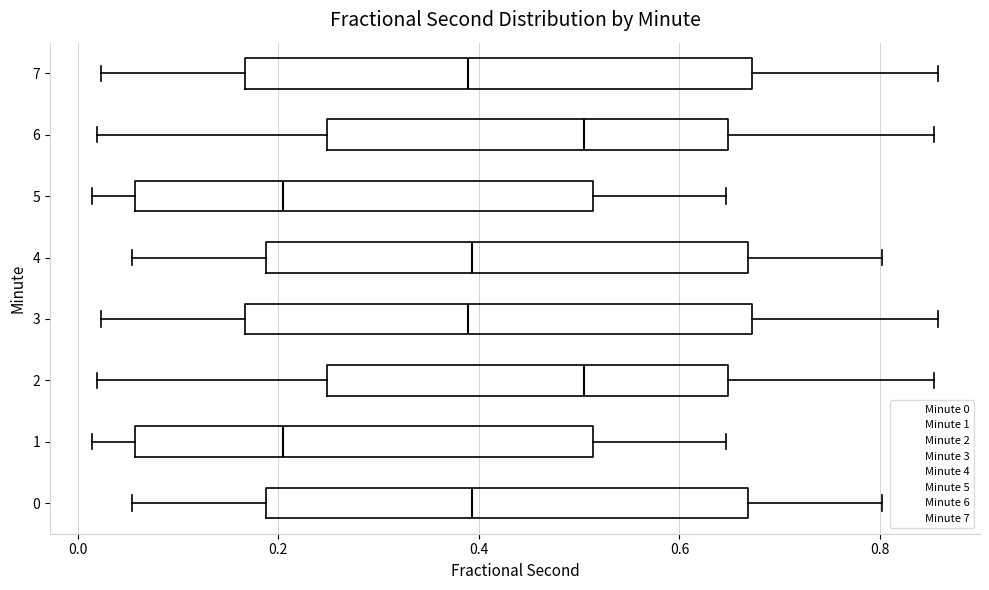

Reading bottom to top, transcribe this box plot: for each box, give where its median line is, the range the box spans, and where its two whiskers end, as read against the x-axis. The values are not printed on the chart, so give them approximately, as read against the axis.

0: median 0.40, box 0.18 to 0.66, whiskers 0.06 to 0.80
1: median 0.20, box 0.06 to 0.52, whiskers 0.02 to 0.64
2: median 0.50, box 0.24 to 0.64, whiskers 0.02 to 0.86
3: median 0.38, box 0.16 to 0.68, whiskers 0.02 to 0.86
4: median 0.40, box 0.18 to 0.66, whiskers 0.06 to 0.80
5: median 0.20, box 0.06 to 0.52, whiskers 0.02 to 0.64
6: median 0.50, box 0.24 to 0.64, whiskers 0.02 to 0.86
7: median 0.38, box 0.16 to 0.68, whiskers 0.02 to 0.86